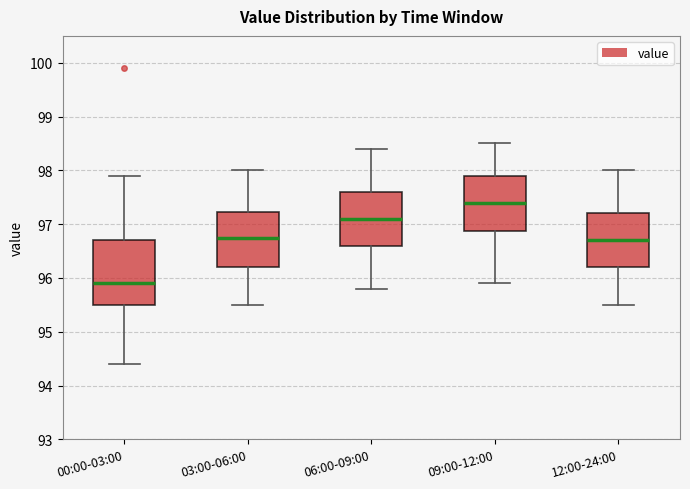

Comparing the boxes themselves (not the whiskers), which one is the tallest?

00:00-03:00